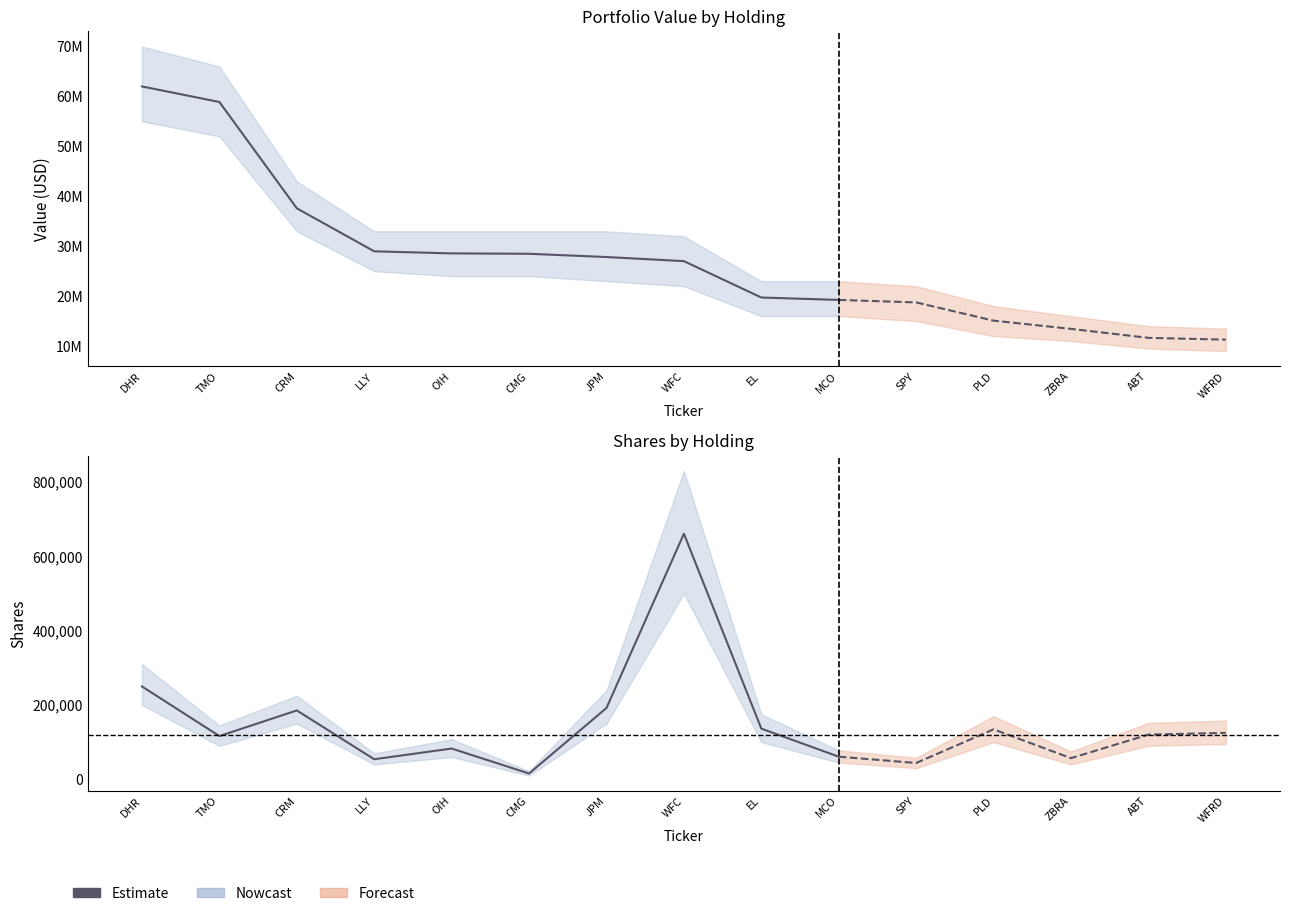

List the labels in order of Shares (Forecast) value, largest first.

WFC, DHR, JPM, CRM, EL, PLD, WFRD, ABT, TMO, OIH, MCO, ZBRA, LLY, SPY, CMG